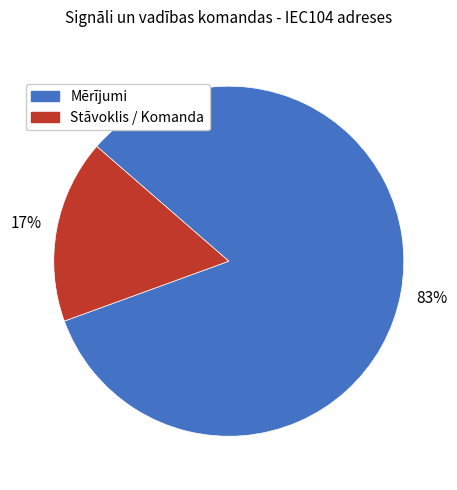

To the nearest percent, what is the difference between the largest and smallest slice percentages?

66%